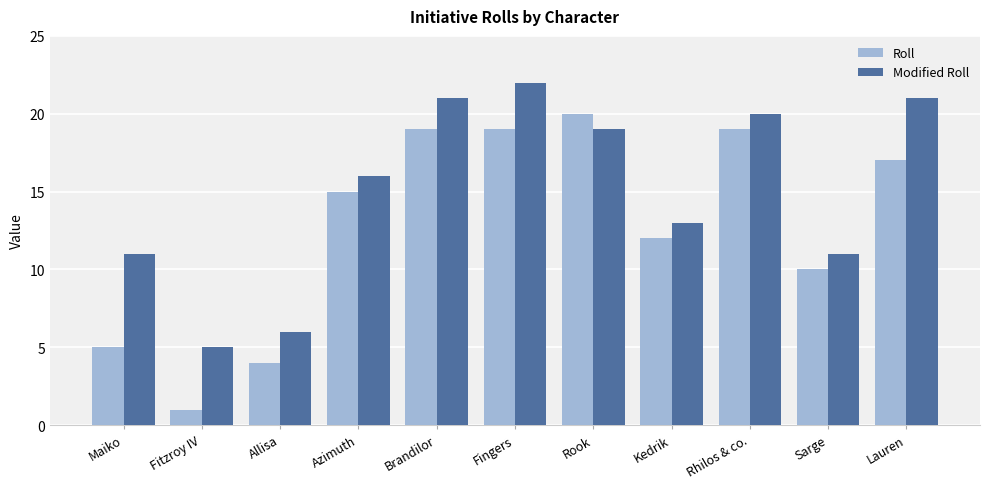

Reading right to left, transcribe all the data shown in this chart.

Roll: Lauren=17	Sarge=10	Rhilos & co.=19	Kedrik=12	Rook=20	Fingers=19	Brandilor=19	Azimuth=15	Allisa=4	Fitzroy IV=1	Maiko=5
Modified Roll: Lauren=21	Sarge=11	Rhilos & co.=20	Kedrik=13	Rook=19	Fingers=22	Brandilor=21	Azimuth=16	Allisa=6	Fitzroy IV=5	Maiko=11